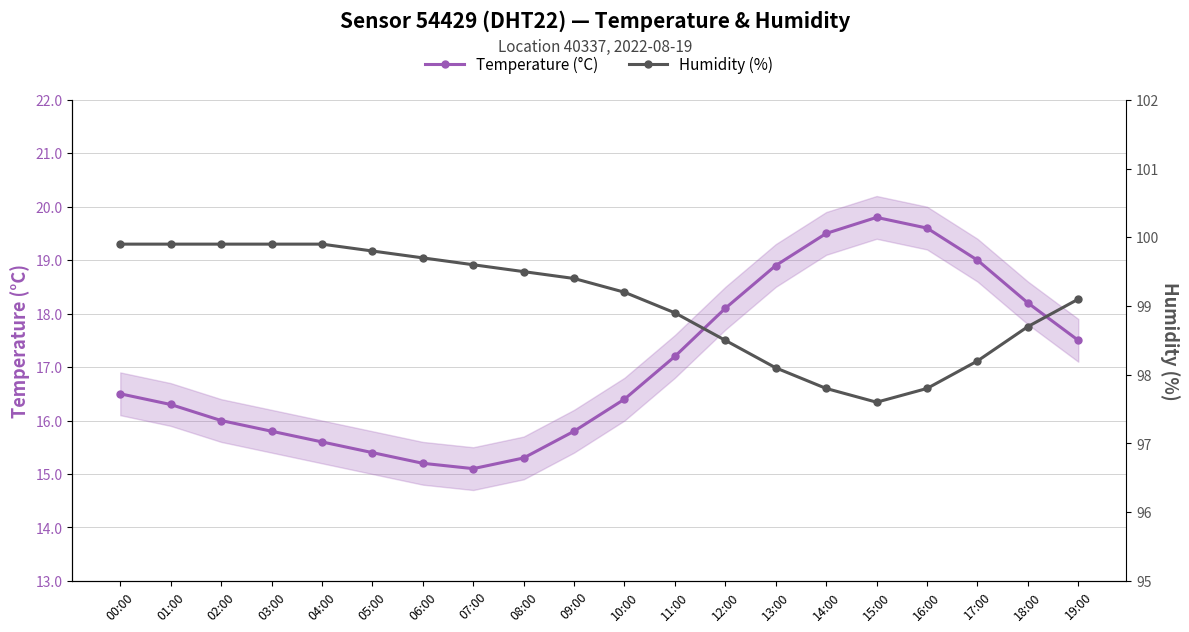

What position from the left is 04:00?

5